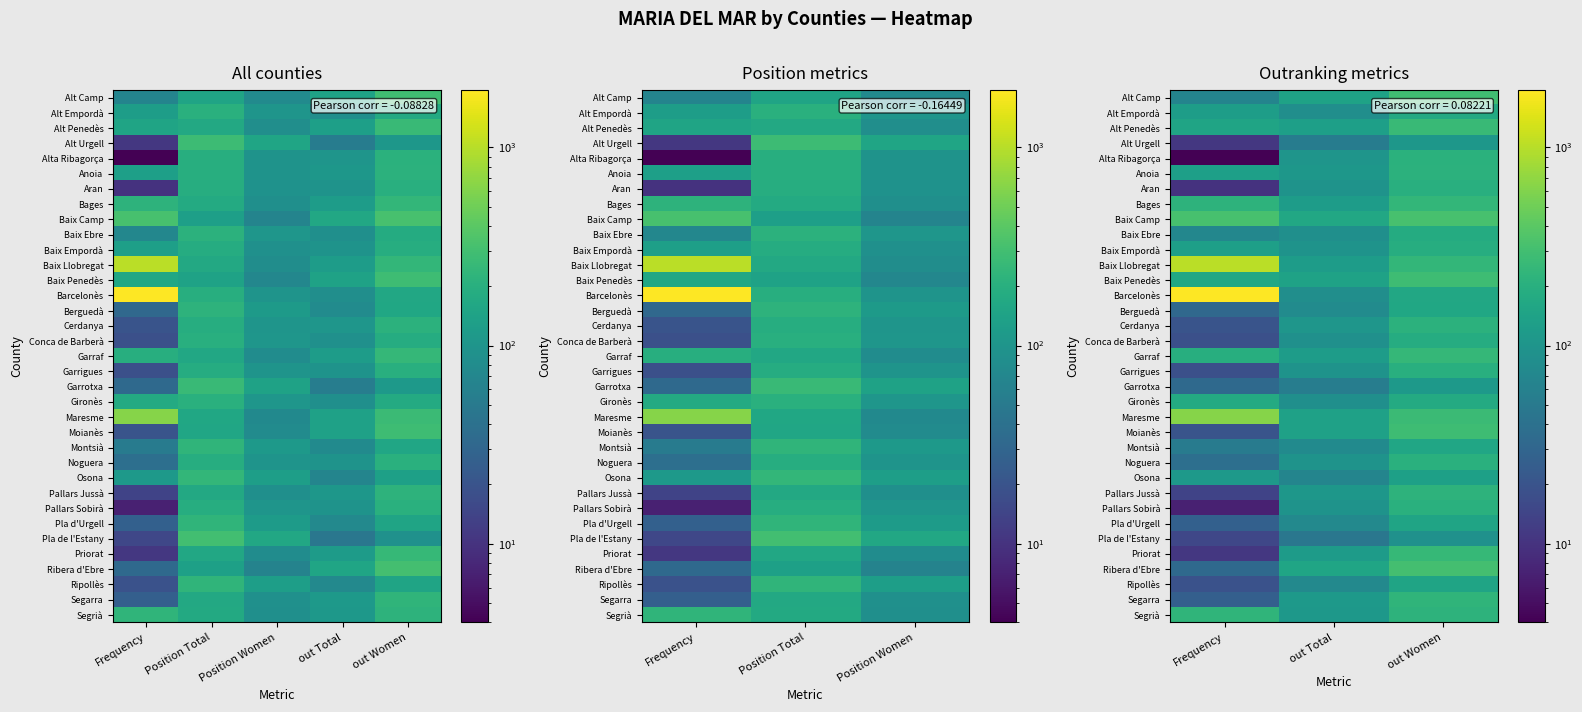

What is the smallest value displayed?

4